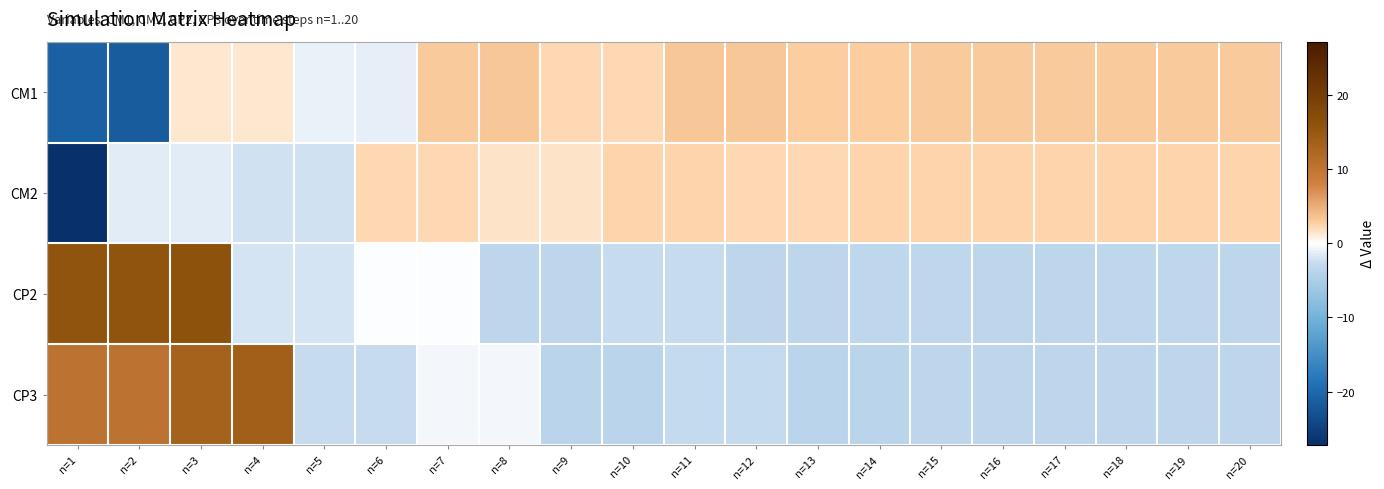

How many data points does each series have?

20